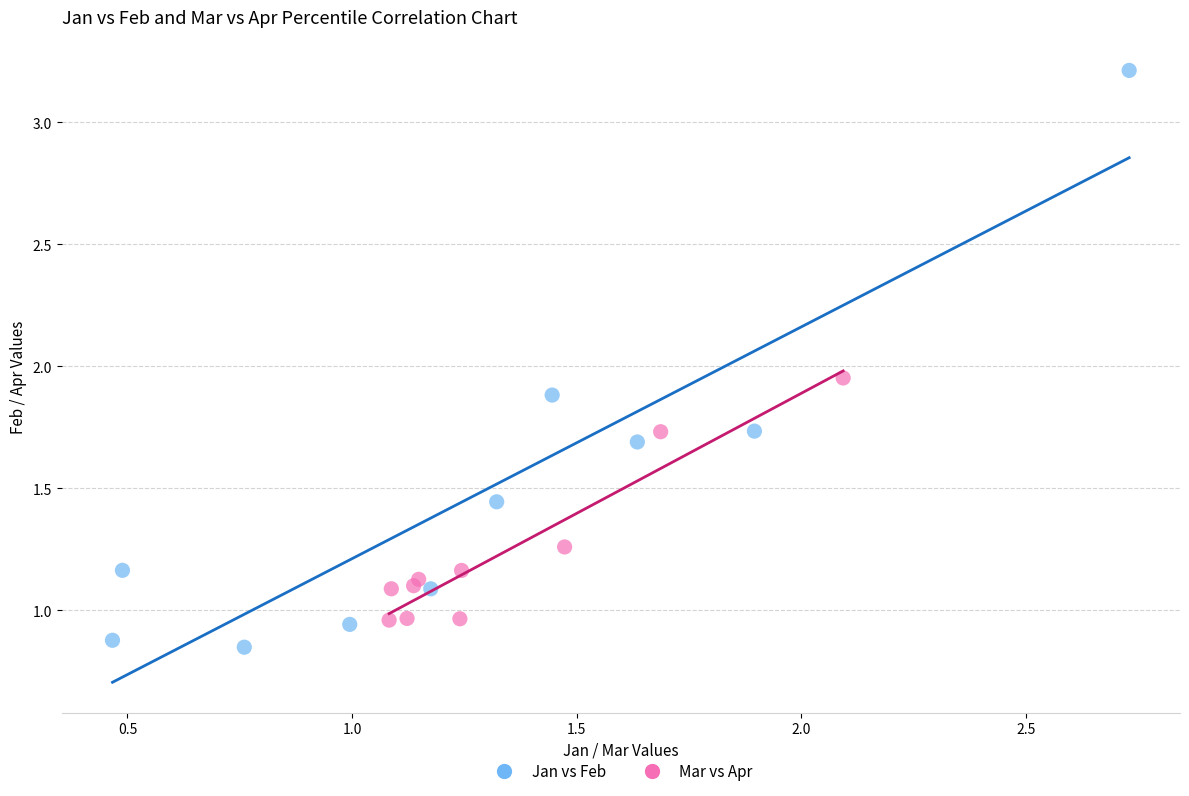

Which series contains the lowest Y value?

Jan vs Feb